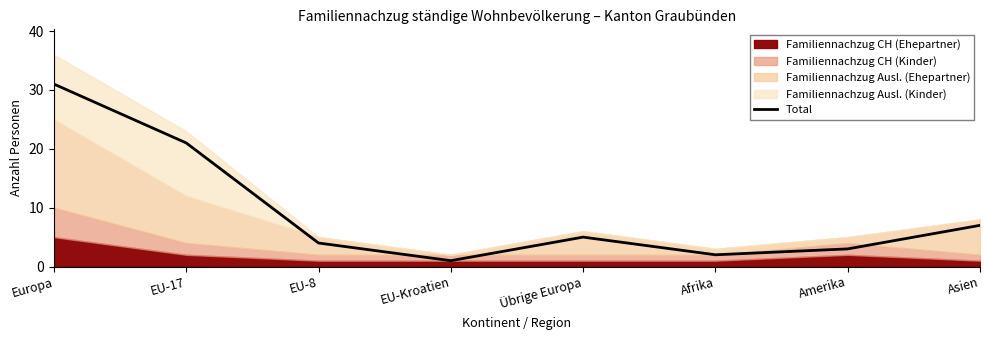

At which category does the chart reach its minimum across all series?

EU-Kroatien